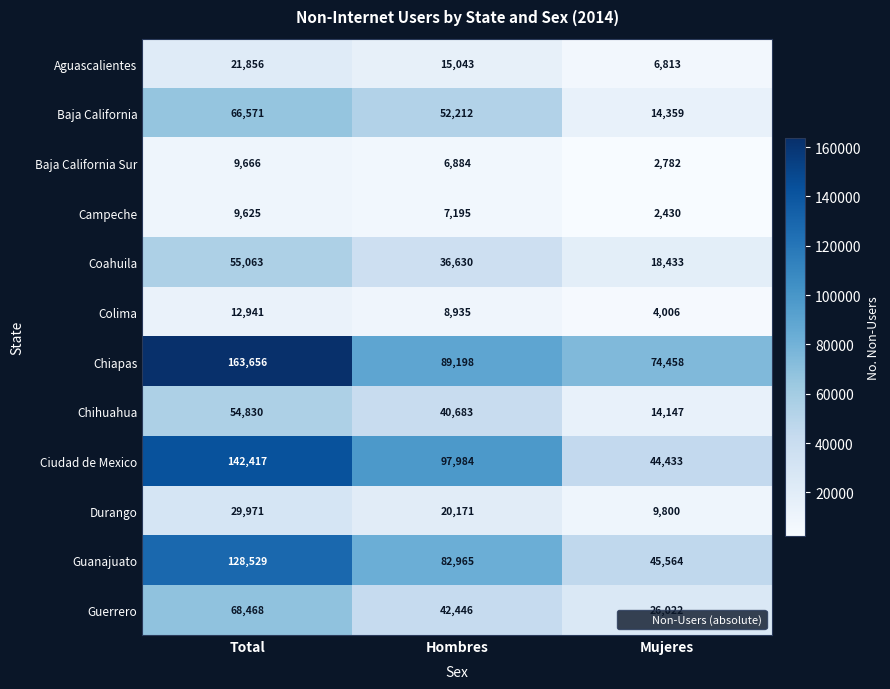

Which series has the largest total across all categories?

Chiapas